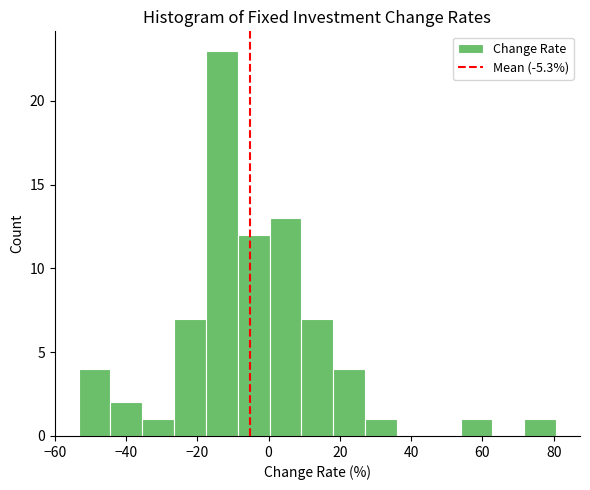

Reading left to right, list every bar in this chart as the range it spans on the x-axis followed by its height. Neither the bar edges nor the heights are printed on the chart, so give them approximately, as read against the axes.

-54 to -44: 4
-44 to -36: 2
-36 to -26: 1
-26 to -18: 7
-18 to -8: 23
-8 to 0: 12
0 to 10: 13
10 to 18: 7
18 to 28: 4
28 to 36: 1
36 to 44: 0
44 to 54: 0
54 to 62: 1
62 to 72: 0
72 to 80: 1